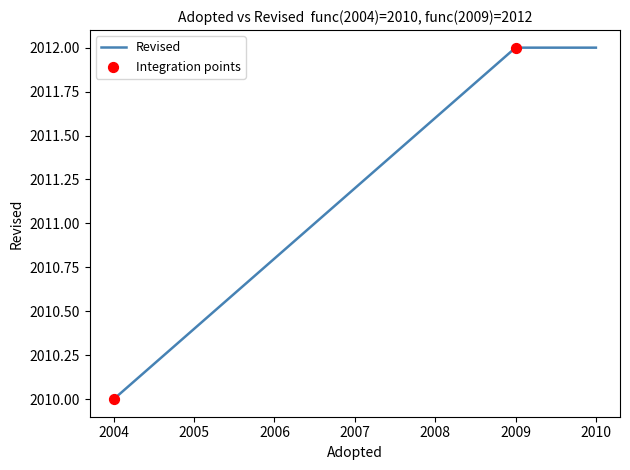

Approximately how many times larger is the value at 2004 compared to 2010?

1.0